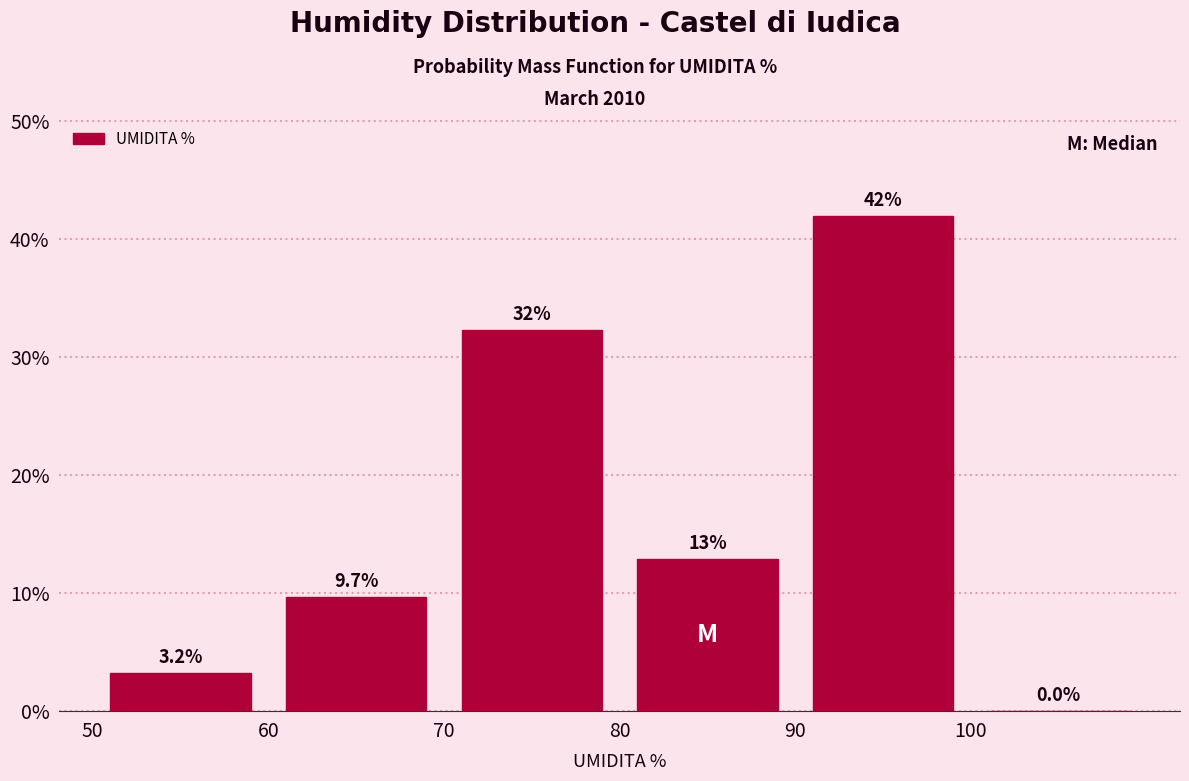

Which range on the x-axis has the tallest bar?

90 to 100